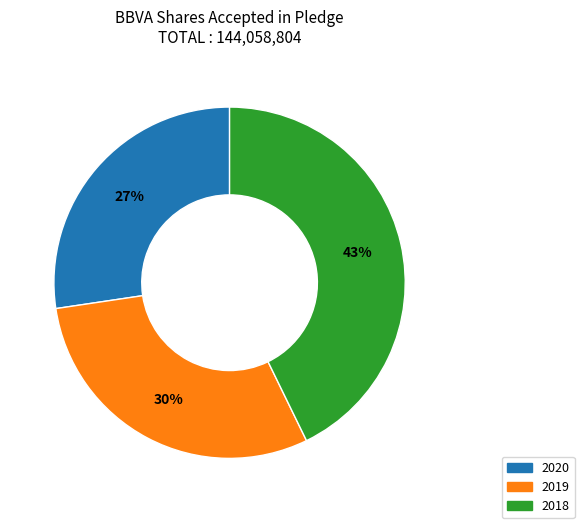

True or false: 2020 accounts for 15% of the total.

False